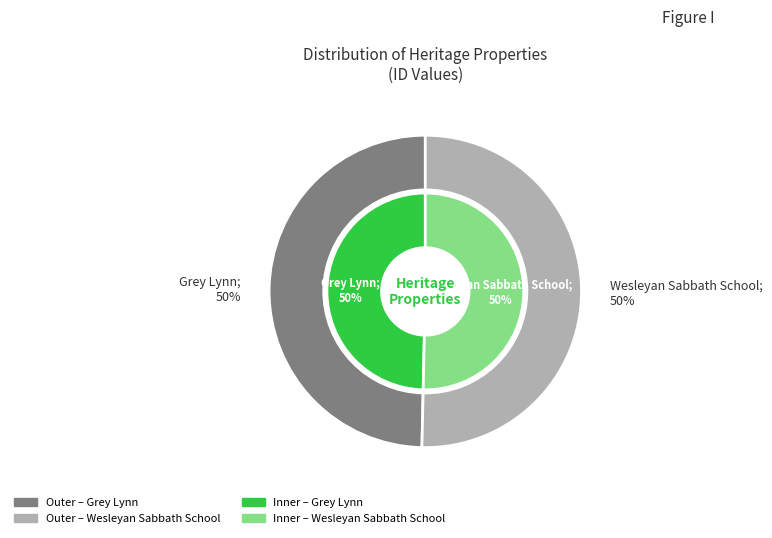

What is the smallest slice in the pie chart?

Grey Lynn